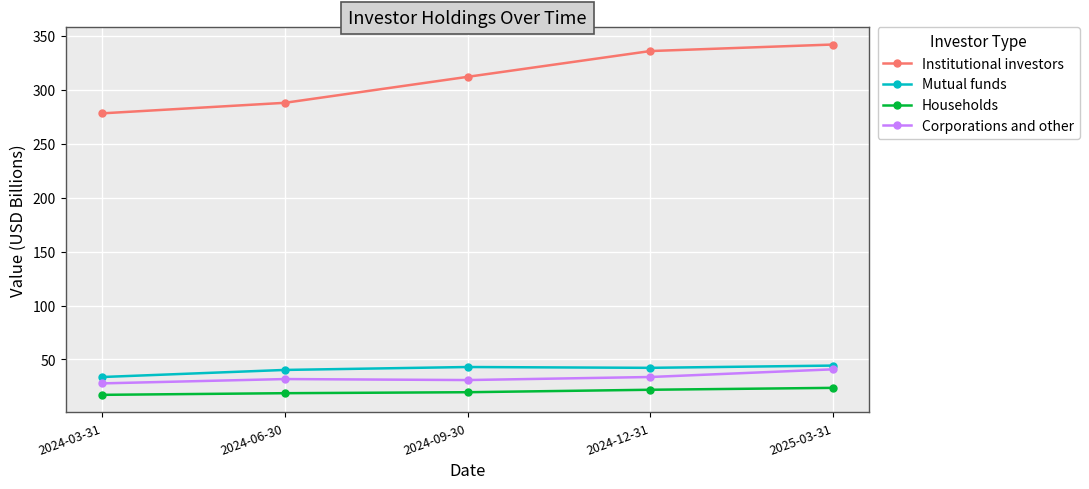

True or false: Mutual funds has more than 0 interior local peaks.

True